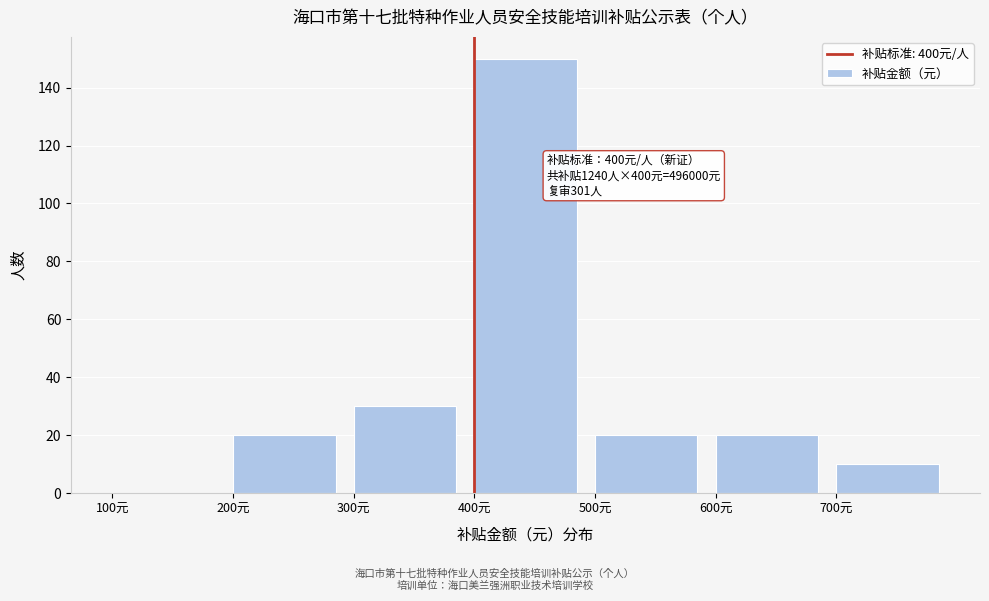

Over which range of the x-axis is the bar tallest?

400 to 500